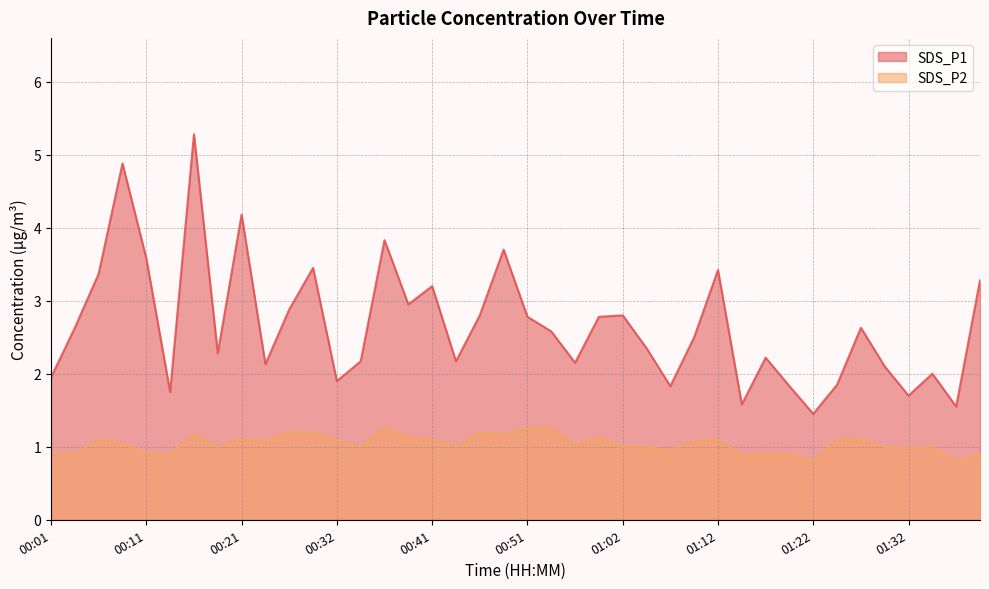

What is the minimum value for SDS_P1?

1.4